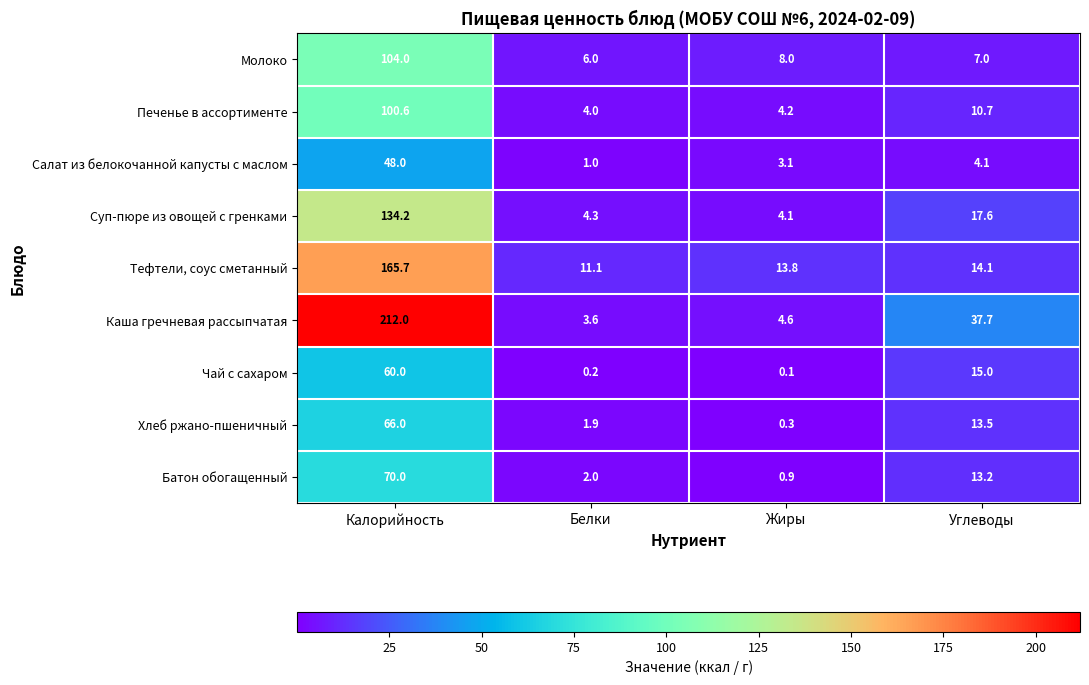

Is the value of Салат из белокочанной капусты с маслом at Жиры greater than the value of Тефтели, соус сметанный at Белки?

No